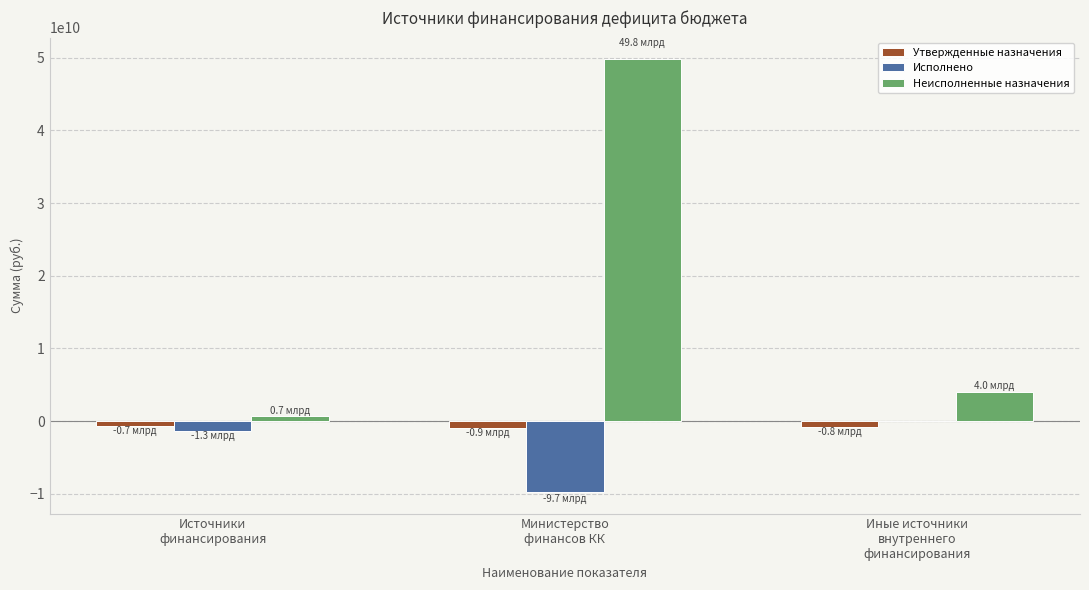

Which series has the widest spread of values?

Неисполненные назначения